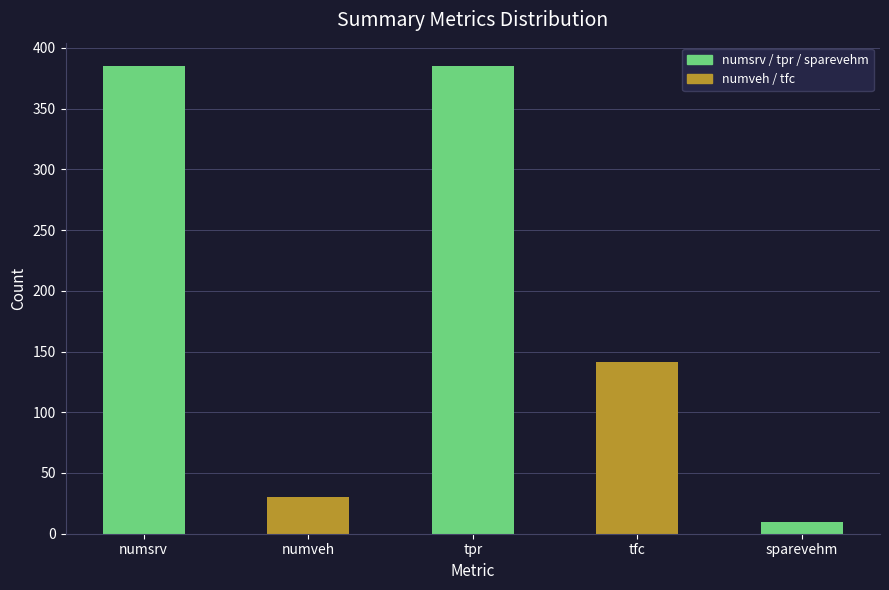

Reading left to right, what are all the values shown in this chart?

numsrv=385	numveh=30	tpr=385	tfc=141	sparevehm=10